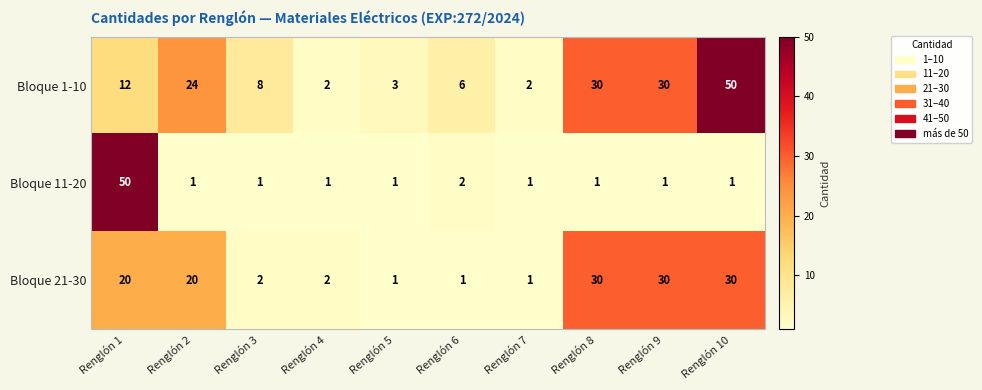

What is the average value of the Bloque 11-20 series?

6